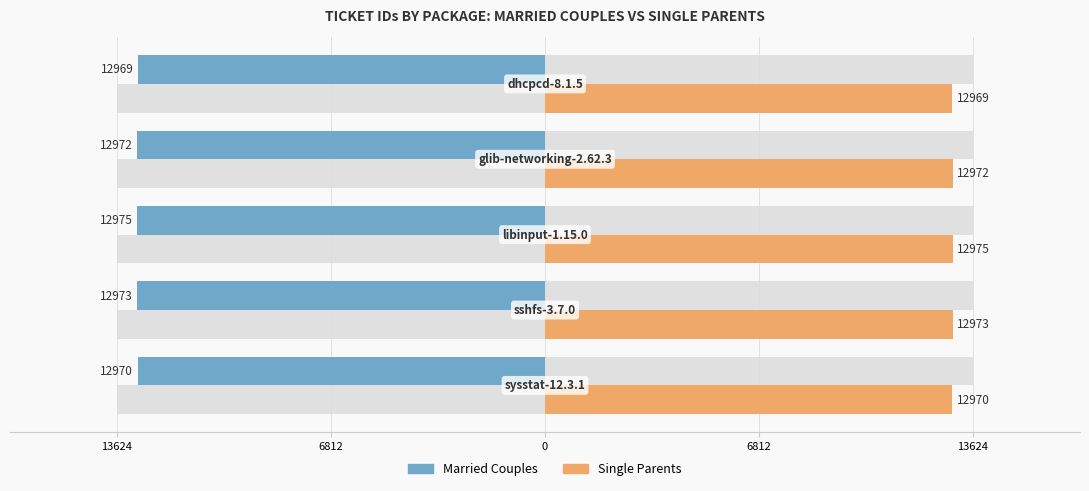

What is the sum of all Single Parents values?

64859